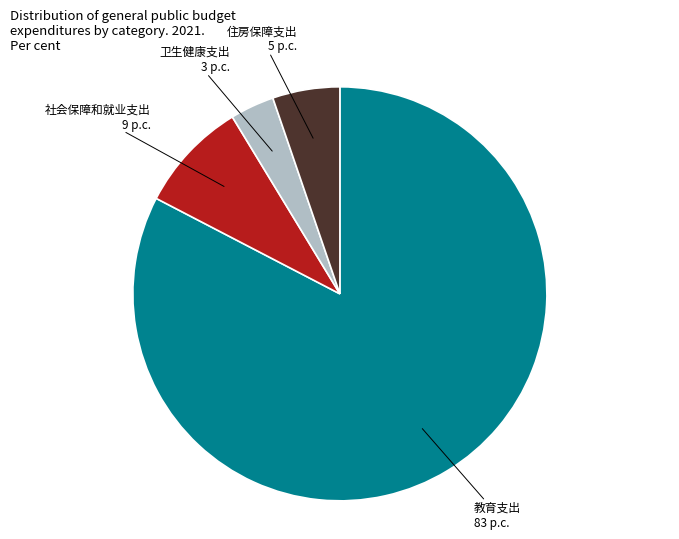

Is there any slice that represents more than half of the pie?

Yes